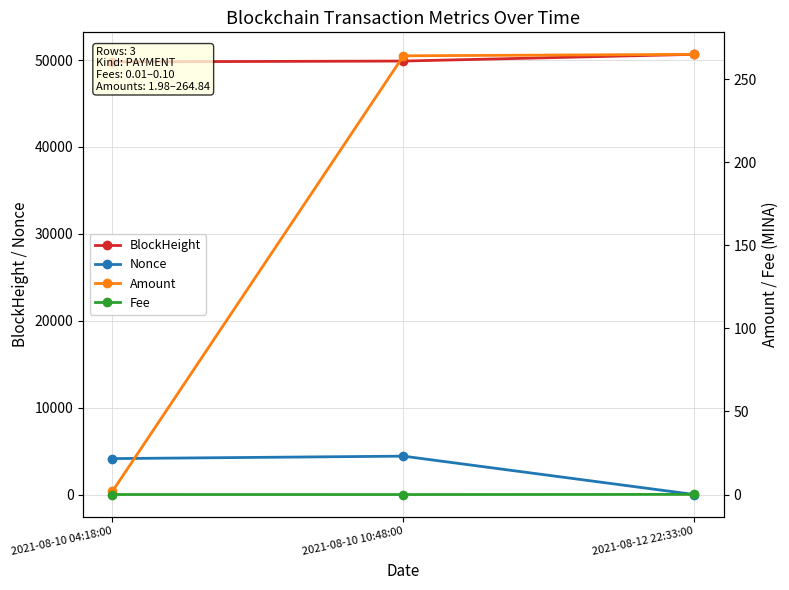

Is it true that Amount equals 2.7 at 2021-08-10 04:18:00?

False